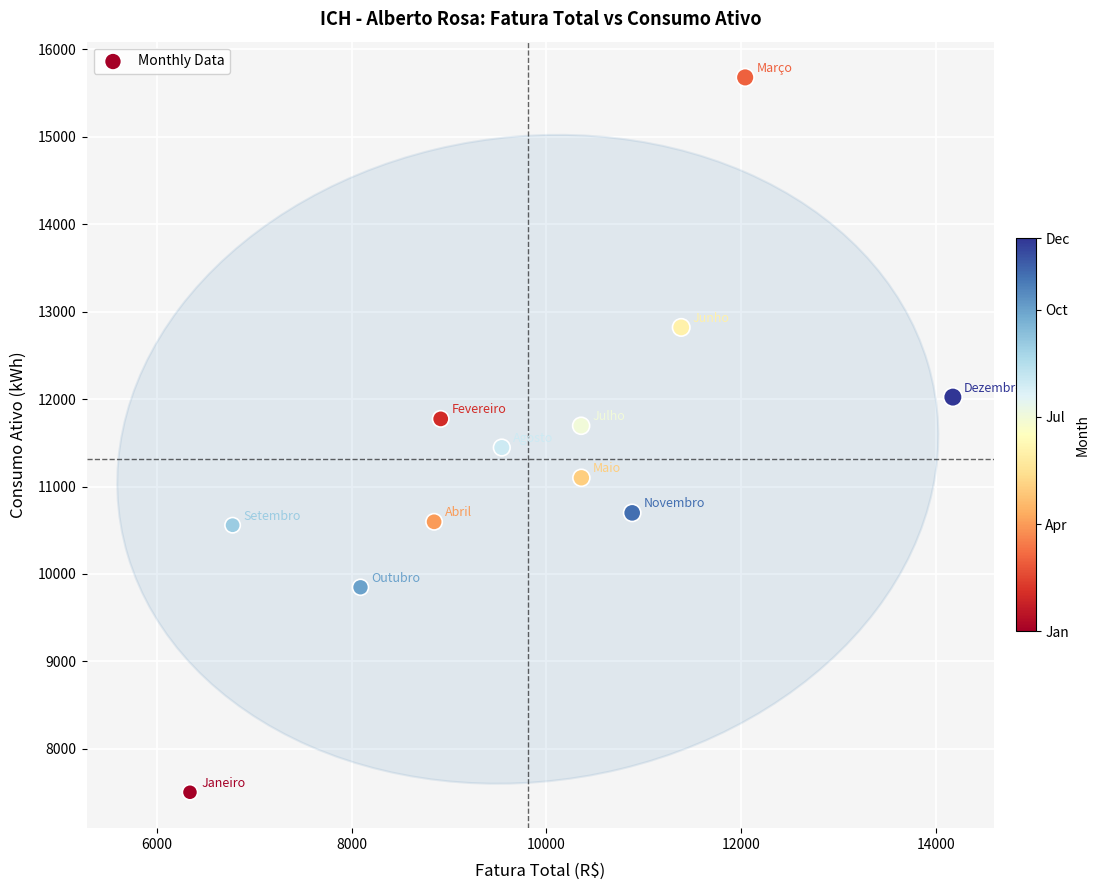

What is the range of Y values (max minus min)?

8175